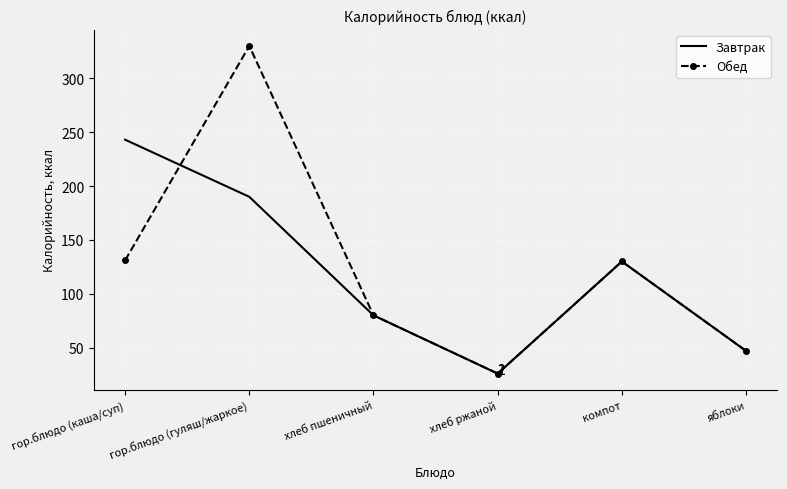

At which category is the sum across all series the highest?

гор.блюдо (гуляш/жаркое)